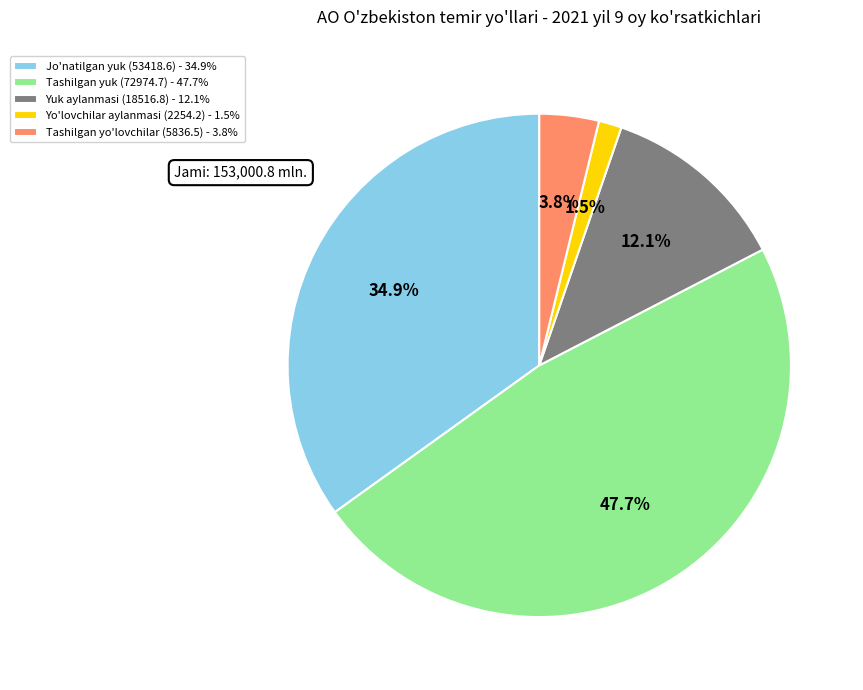

Is it true that Yo'lovchilar aylanmasi (2254.2) is 13% of the pie?

False